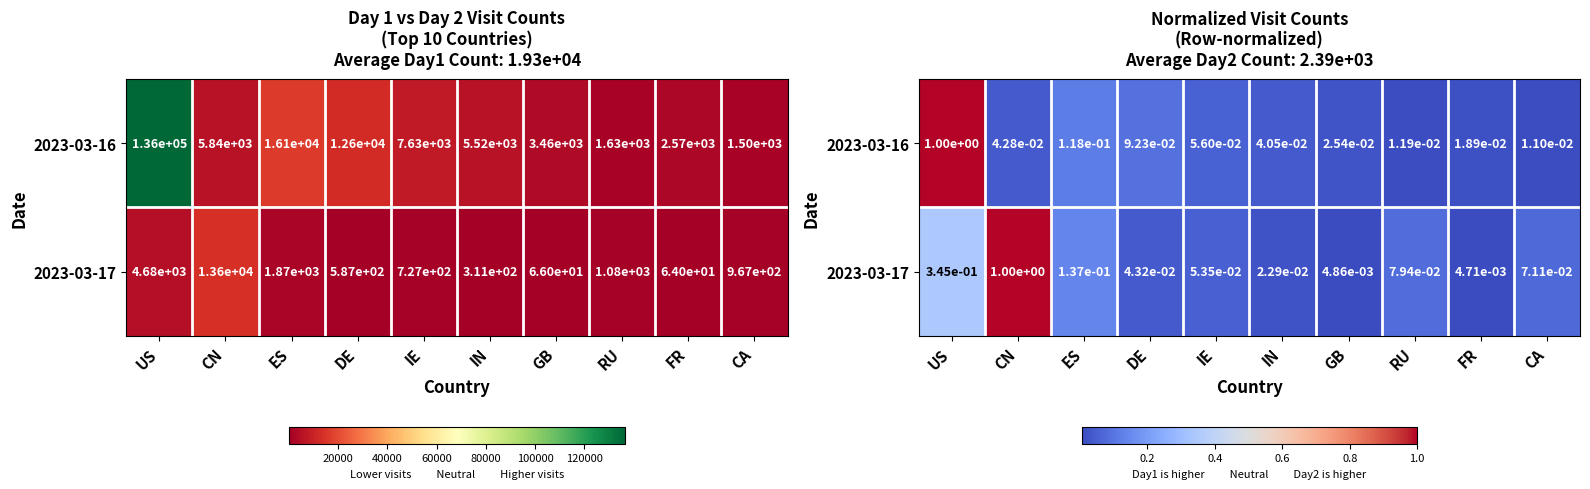

The value of 2023-03-17 at IE is 0.0. True or false?

False